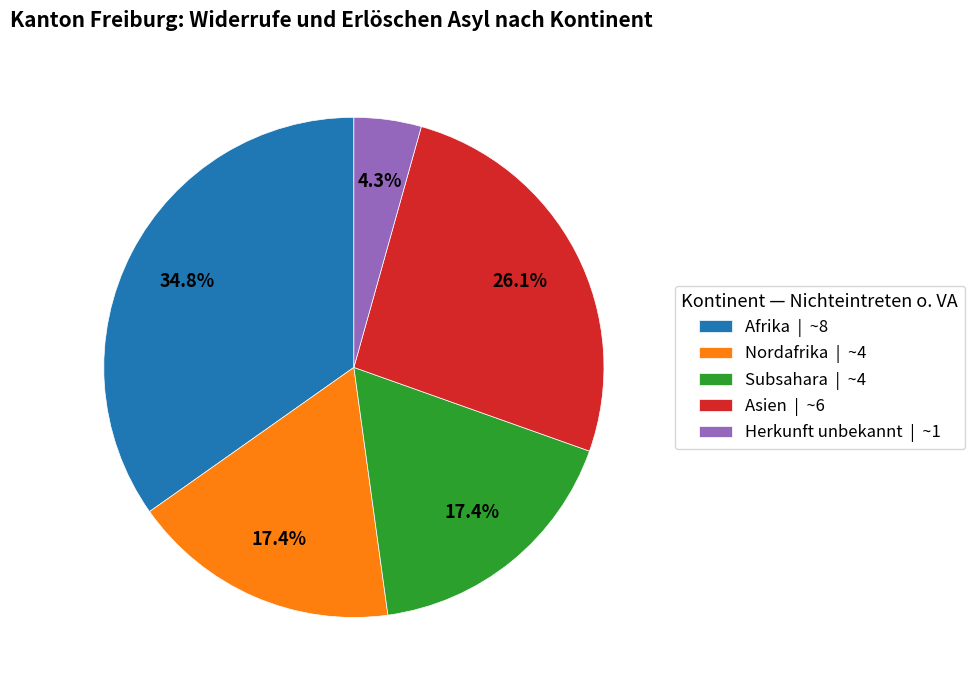

Approximately how many times larger is the value at Afrika compared to Asien?

1.3